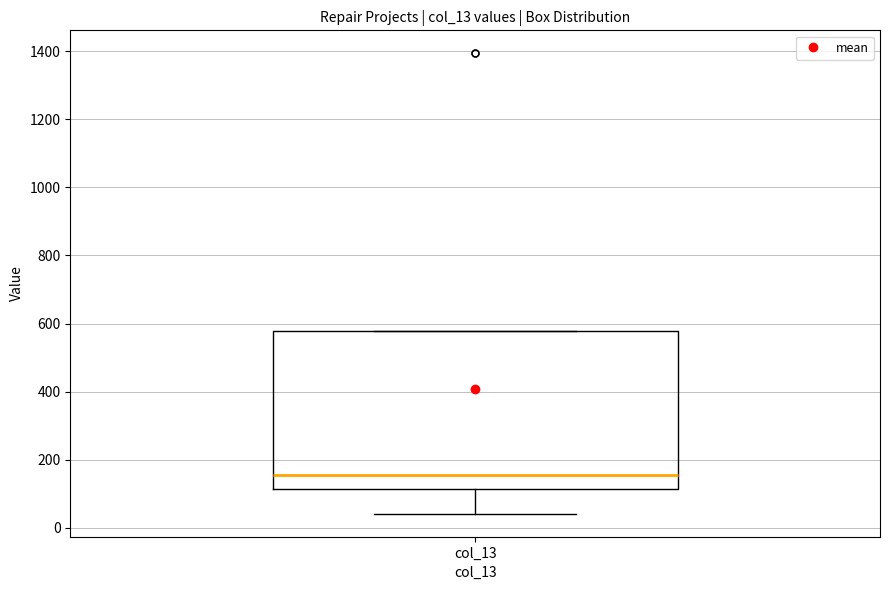

Transcribe this box plot: give where the median line is, the range the box spans, and where the two whiskers end, as read against the y-axis. The values are not printed on the chart, so give them approximately, as read against the axis.

median 160, box 120 to 580, whiskers 40 to 580